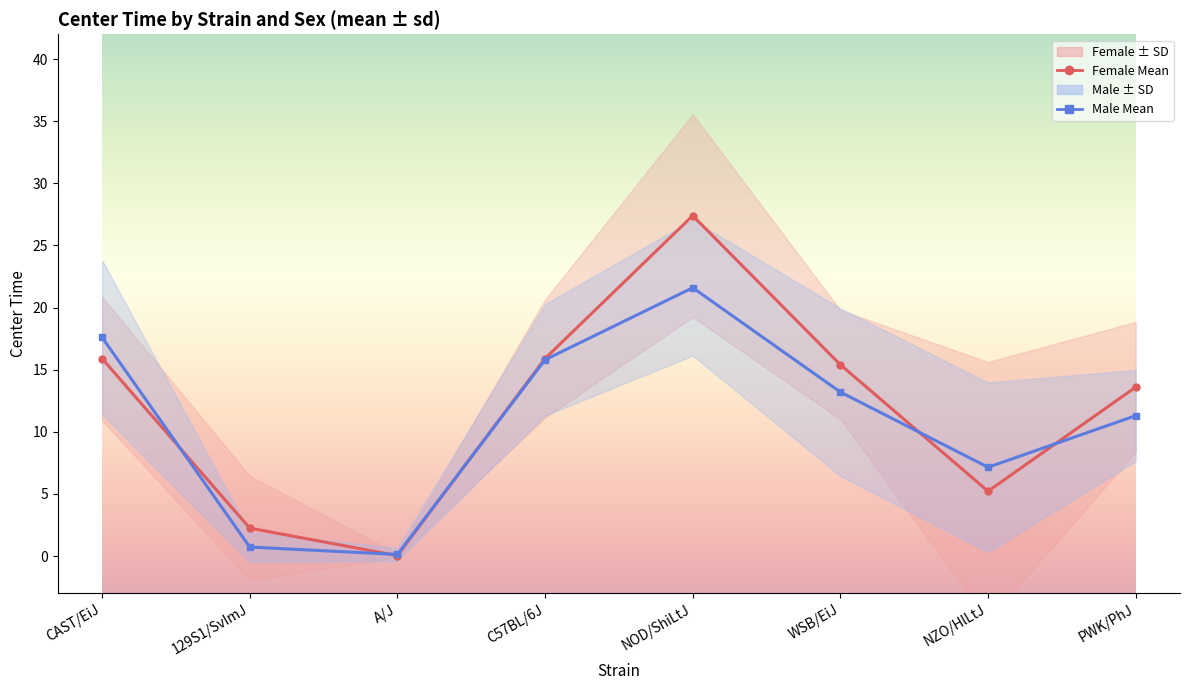

What is the average value of the mean_m series?

10.9